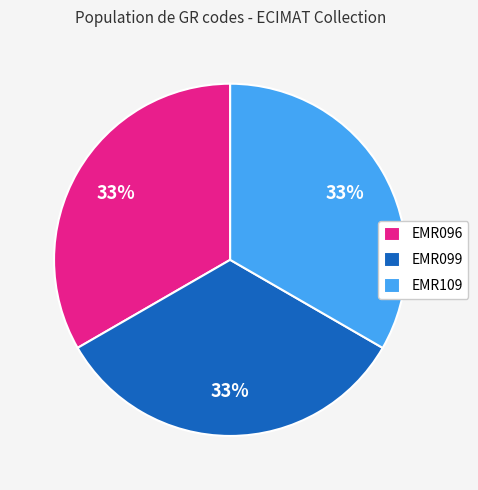

To the nearest percent, what portion does EMR109 represent?

33%